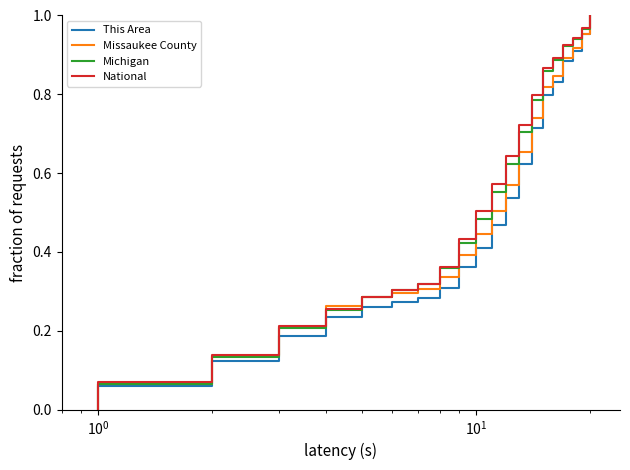

Reading left to right, transcribe all the data shown in this chart.

This Area: 0.0	0.1	0.1	0.2	0.2	0.3	0.3	0.3	0.3	0.4	0.4	0.5	0.5	0.6	0.7	0.8	0.8	0.9	0.9	1.0	1.0
Missaukee County: 0.0	0.1	0.1	0.2	0.3	0.3	0.3	0.3	0.3	0.4	0.4	0.5	0.6	0.7	0.7	0.8	0.8	0.9	0.9	1.0	1.0
Michigan: 0.0	0.1	0.1	0.2	0.3	0.3	0.3	0.3	0.4	0.4	0.5	0.6	0.6	0.7	0.8	0.9	0.9	0.9	0.9	1.0	1.0
National: 0.0	0.1	0.1	0.2	0.3	0.3	0.3	0.3	0.4	0.4	0.5	0.6	0.6	0.7	0.8	0.9	0.9	0.9	0.9	1.0	1.0